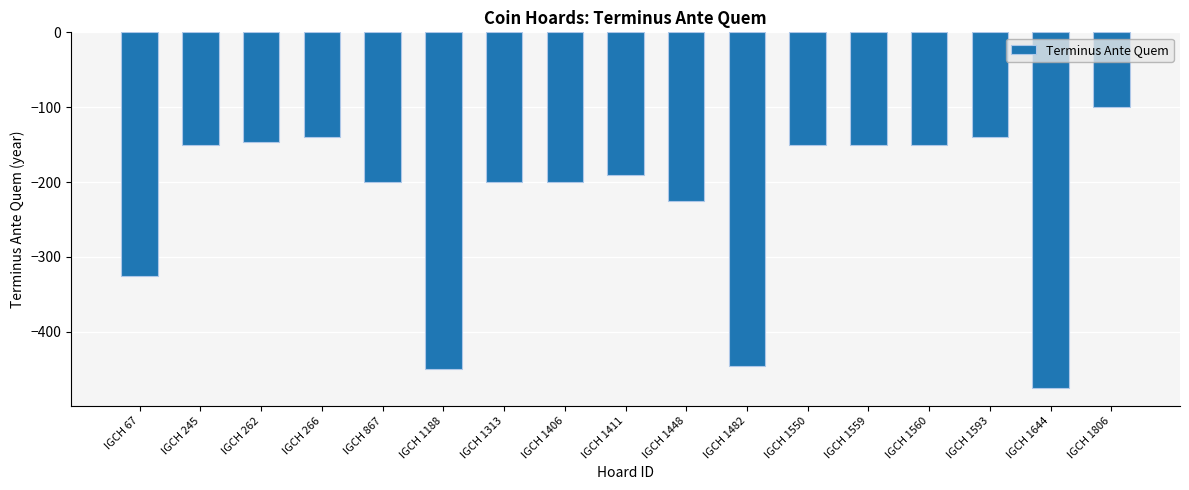

Reading right to left, transcribe all the data shown in this chart.

-100	-475	-140	-150	-150	-150	-445	-225	-190	-200	-200	-450	-200	-140	-146	-150	-325